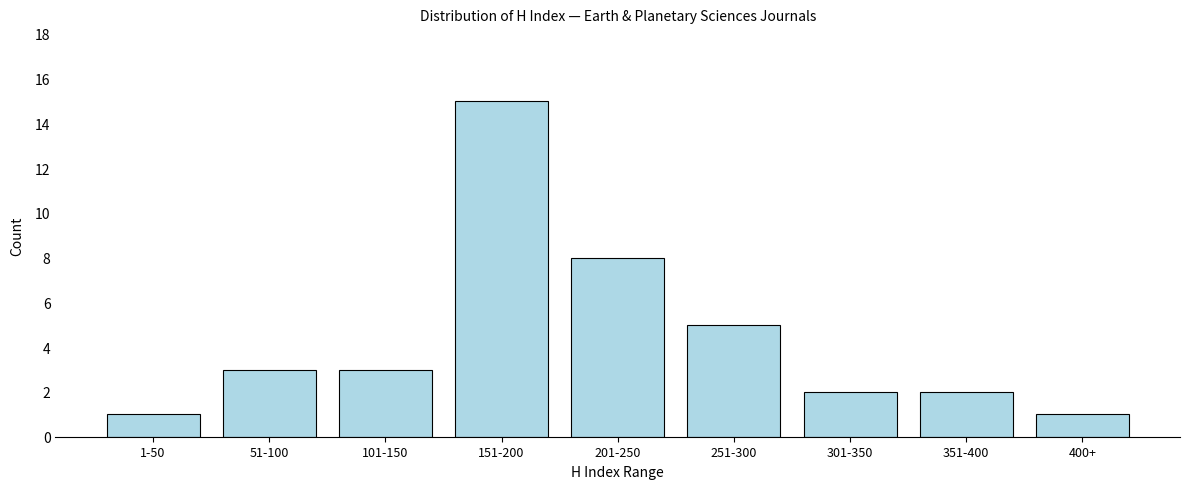

Reading left to right, extract all data points from this chart.

1	3	3	15	8	5	2	2	1